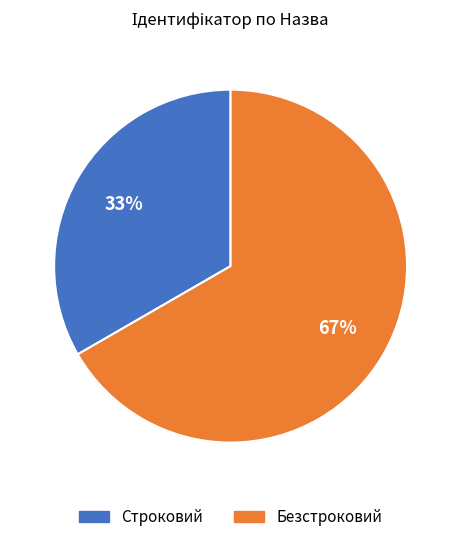

Is it true that Строковий is 33% of the pie?

True